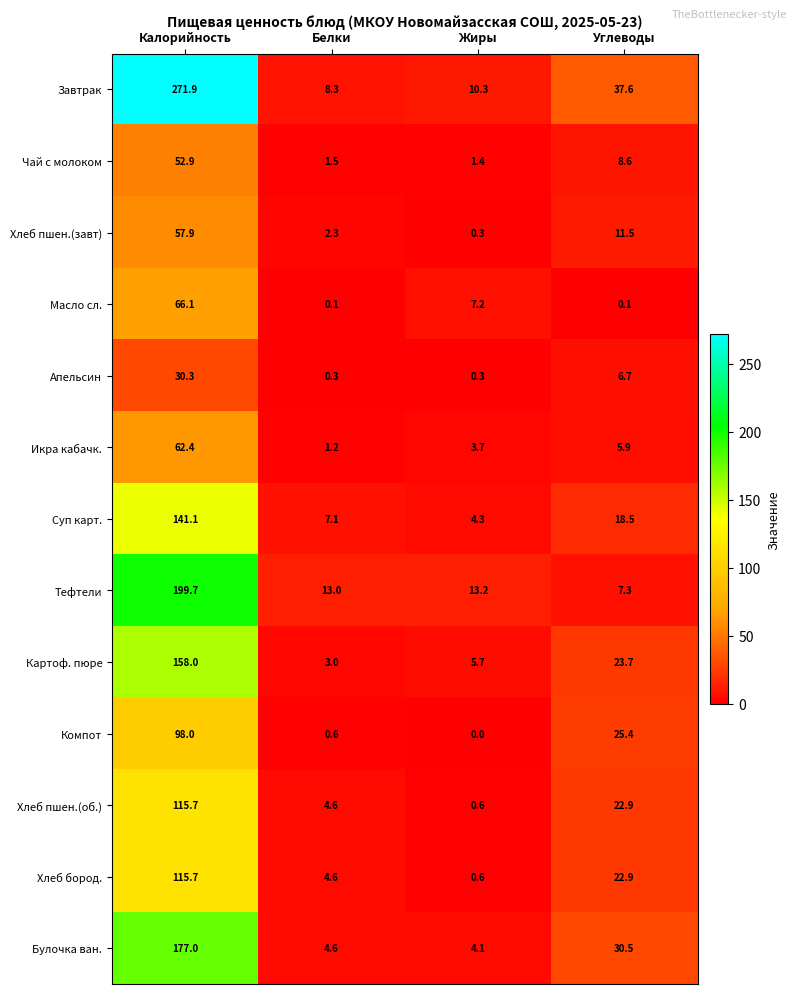

What is the maximum value for Суп карт.?

141.1